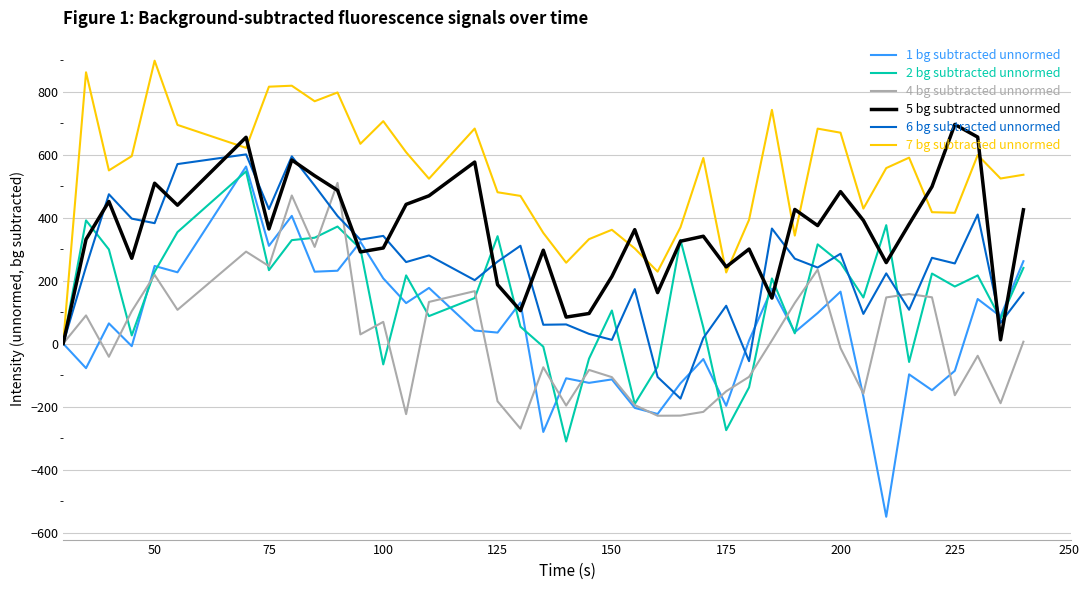

Rank the series by their maximum value, from highest to lowest.

7 bg subtracted unnormed, 5 bg subtracted unnormed, 6 bg subtracted unnormed, 1 bg subtracted unnormed, 2 bg subtracted unnormed, 4 bg subtracted unnormed